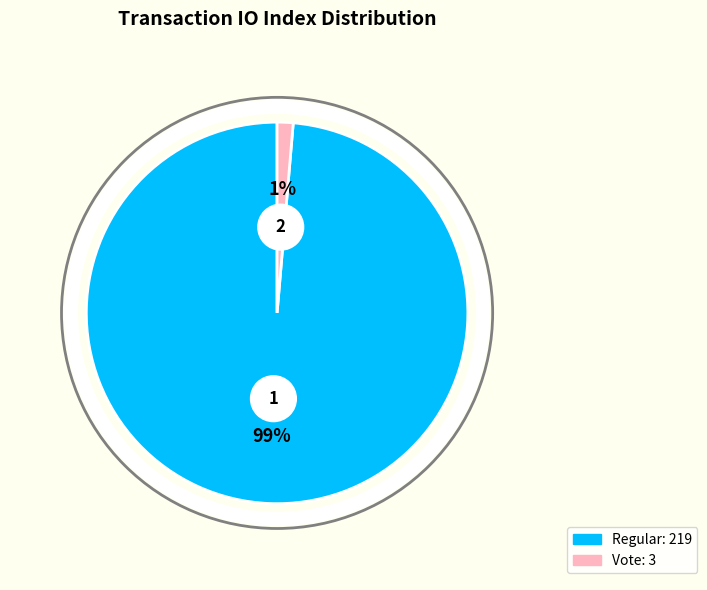

To the nearest percent, what is the combined percentage of Vote (io_index=3) and Regular (io_index=219)?

100%